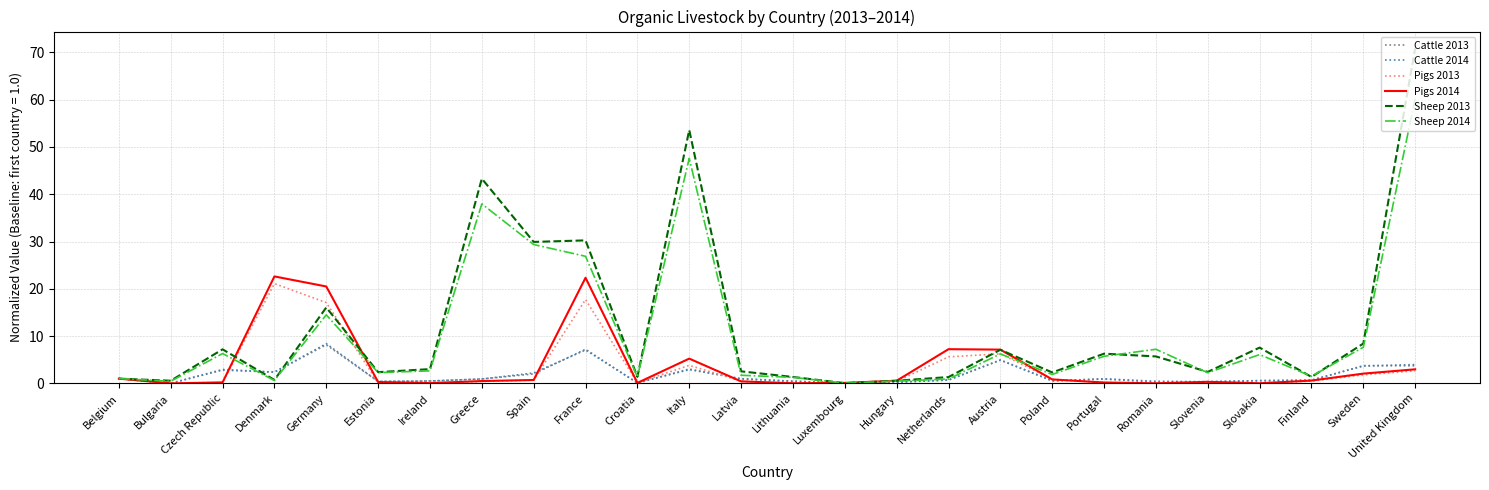

What is the difference between the Pigs 2013 values at Italy and Slovenia?

3.6